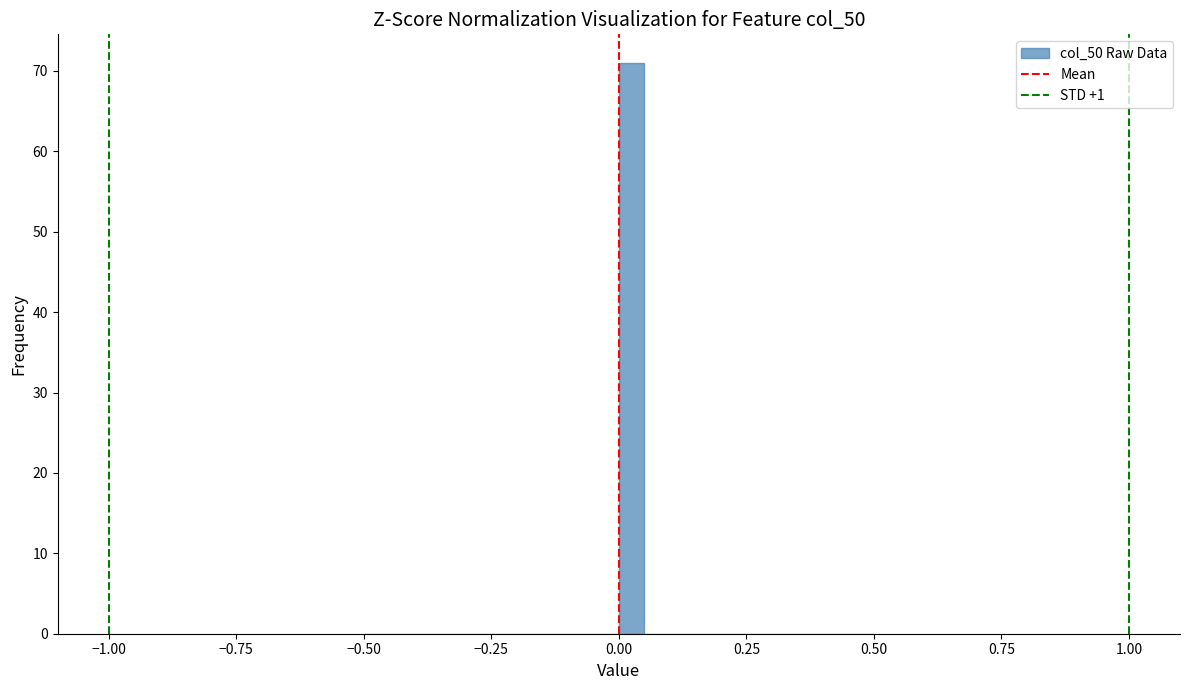

Read against the x-axis, roughly where is the centre of the tallest bar?

0.05